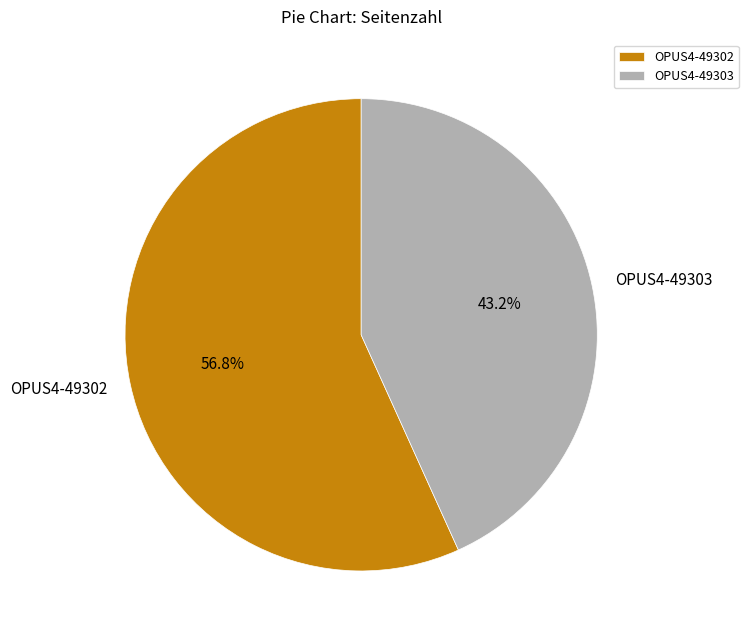

To the nearest percent, what portion does OPUS4-49302 represent?

57%